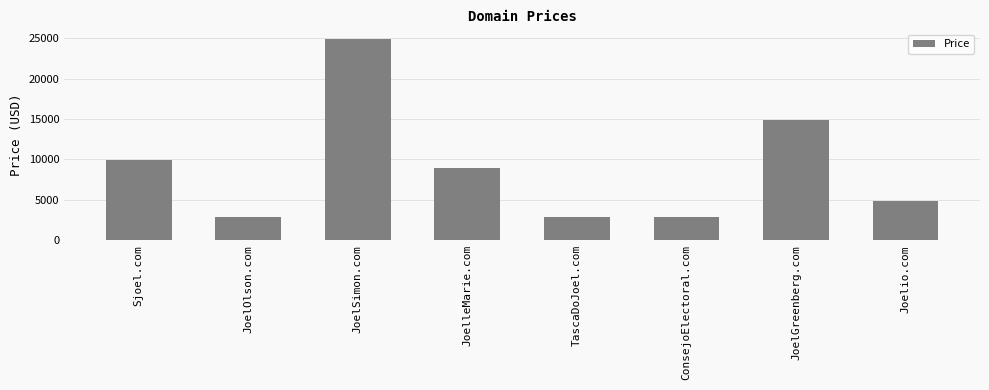

Does the chart contain any negative values?

No